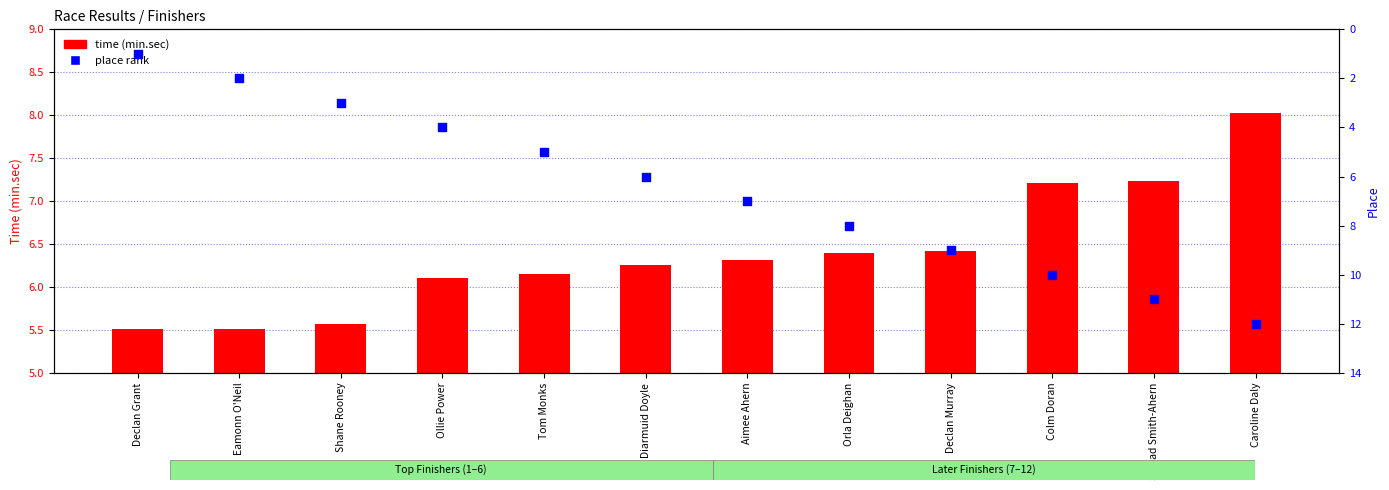

Which series contains the highest Y value?

place rank